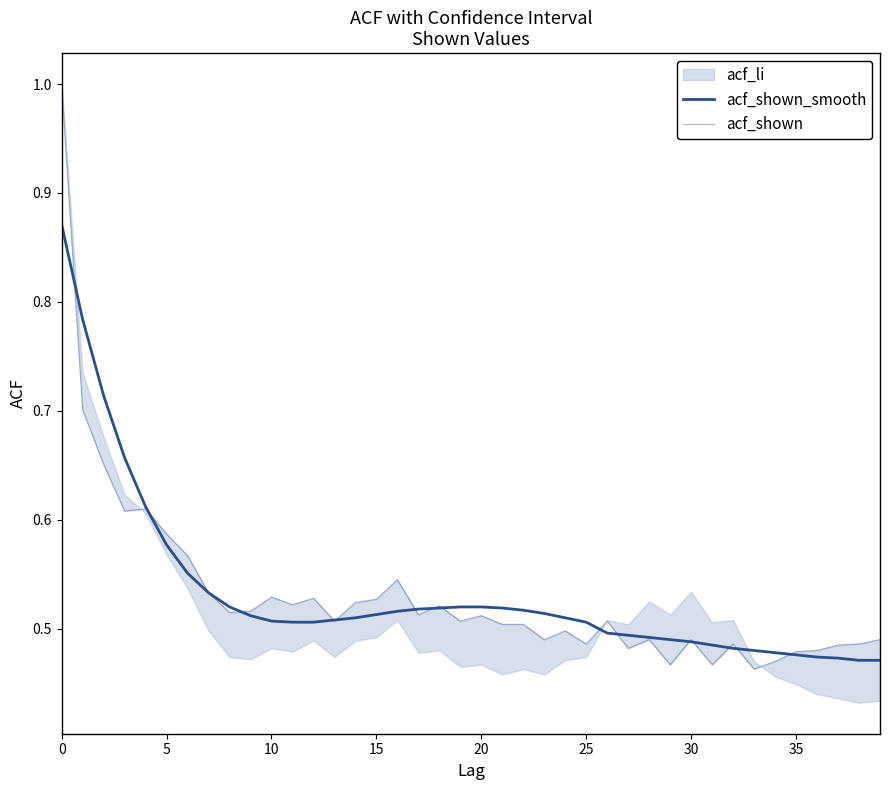

At 37, list the series in order from largest to smallest.

acf_shown, acf_shown_smooth